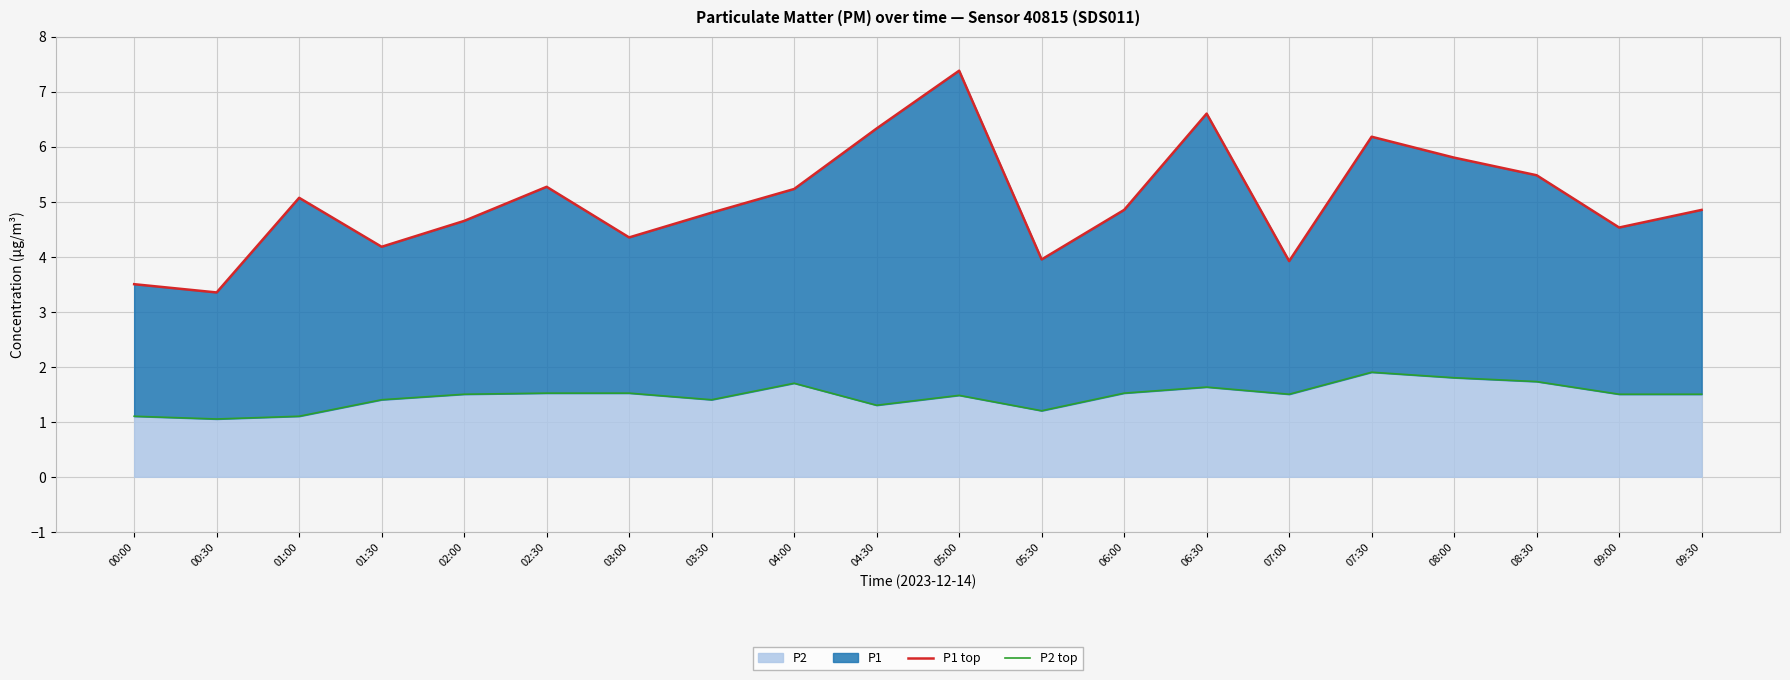

How many lines are shown in the chart?

2